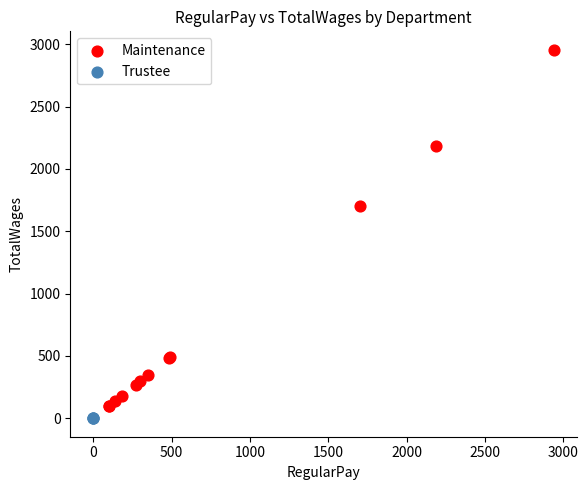

Which series contains the highest Y value?

Maintenance